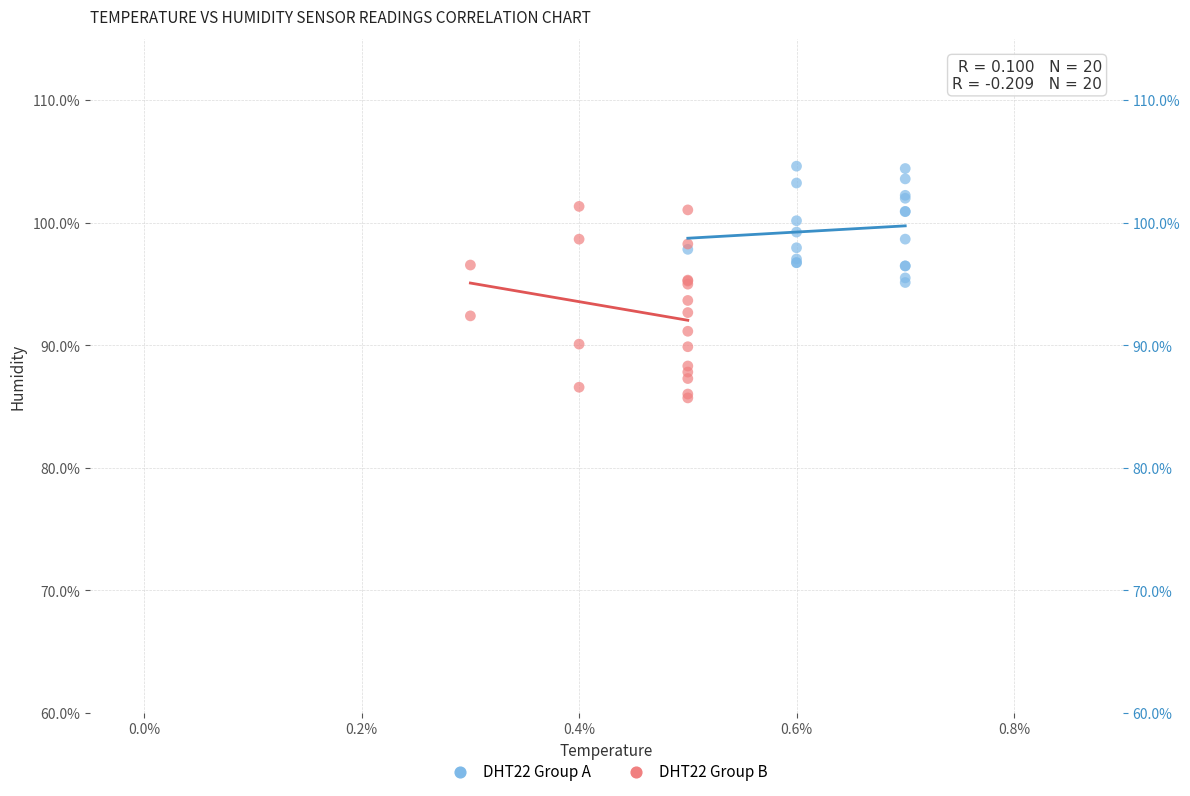

Which series contains the lowest Y value?

DHT22 Group B